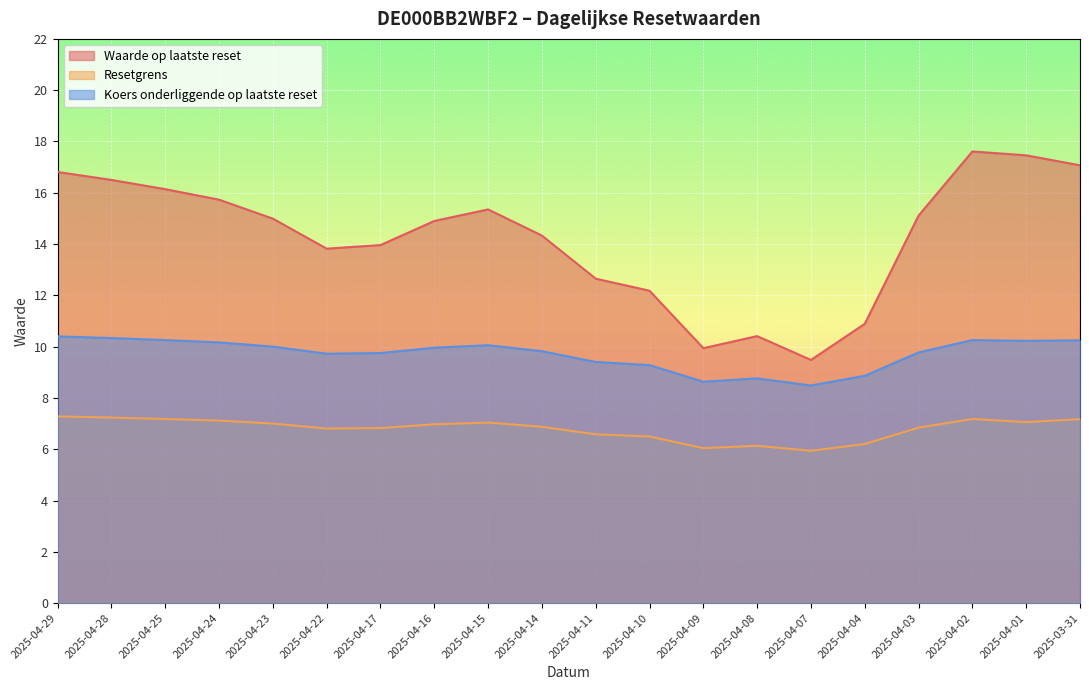

What position from the right is 2025-04-03?

4